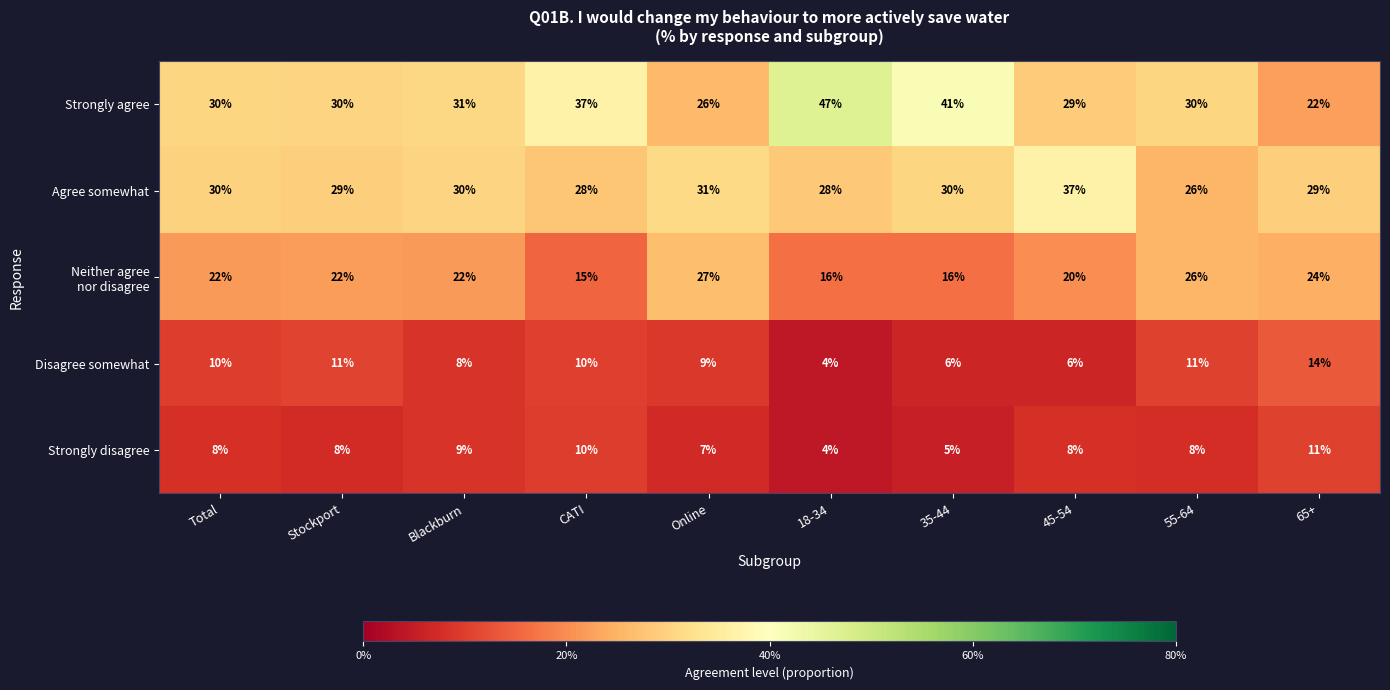

Which series has the largest total across all categories?

Strongly agree